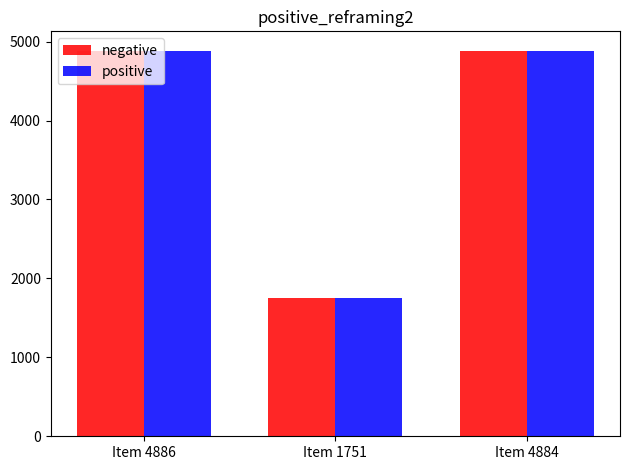

What position from the right is Item 4884?

1